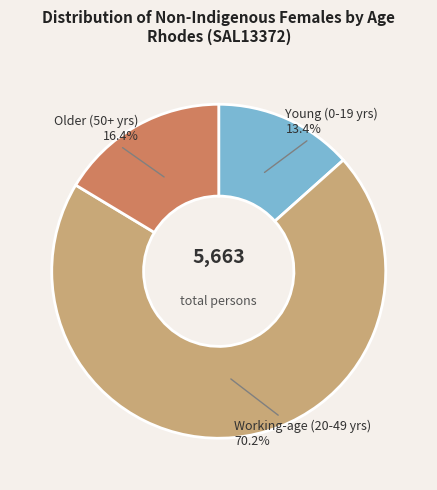

Does any single category account for the majority?

Yes